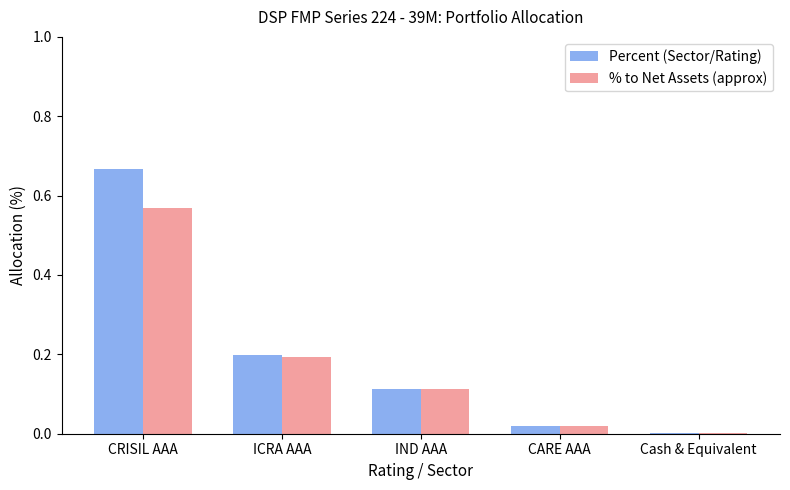

What is the sum of all Percent (Sector/Rating) values?

1.0